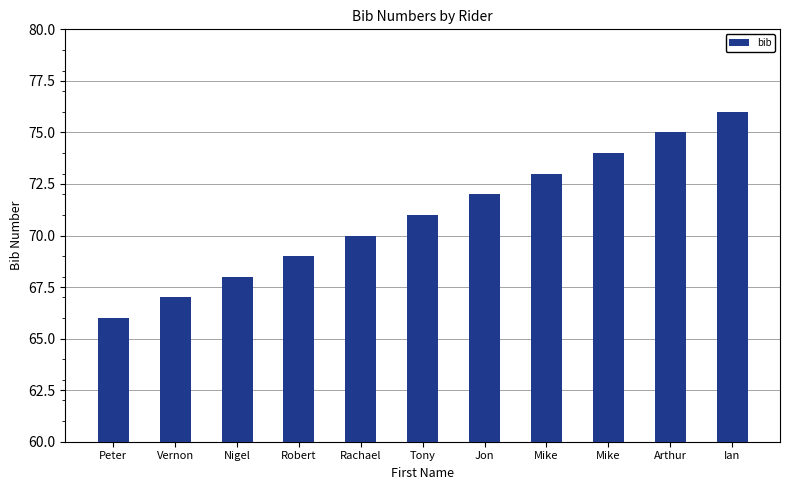

Rank the categories by value from lowest to highest.

Peter, Vernon, Nigel, Robert, Rachael, Tony, Jon, Mike, Mike, Arthur, Ian